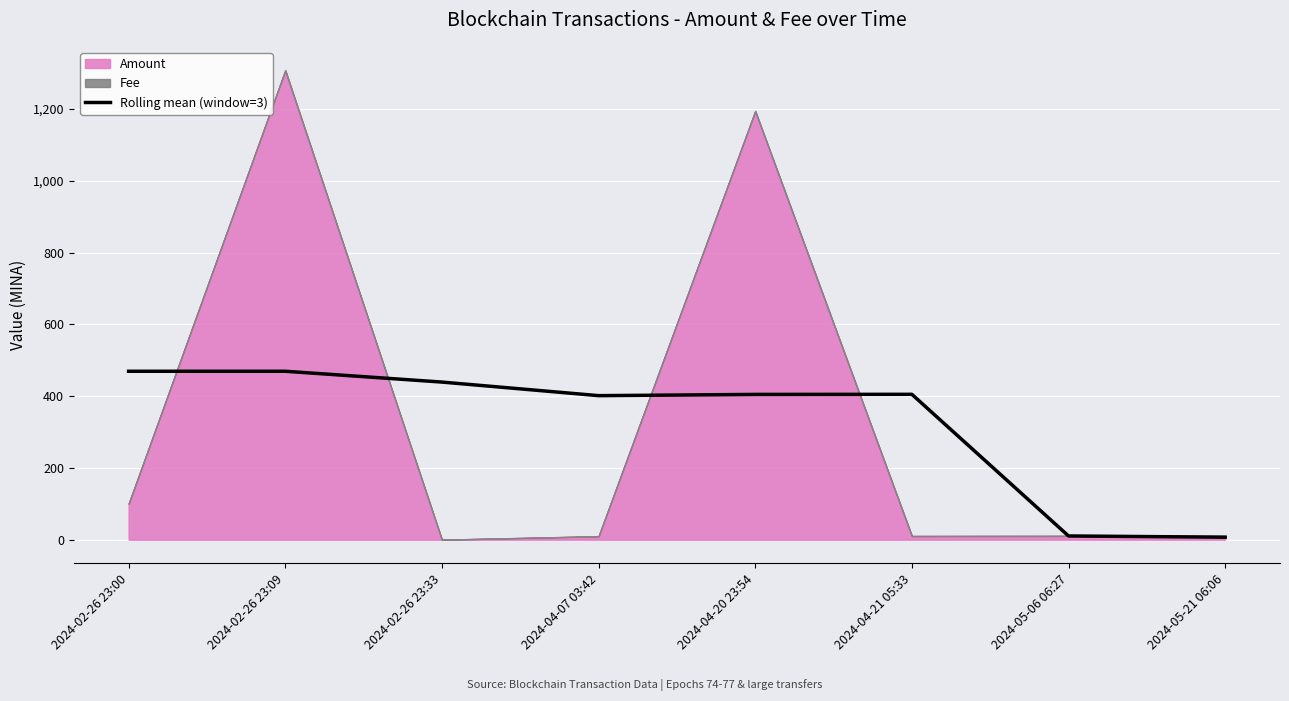

The value at 2024-02-26 23:09 is 175.0. True or false?

False